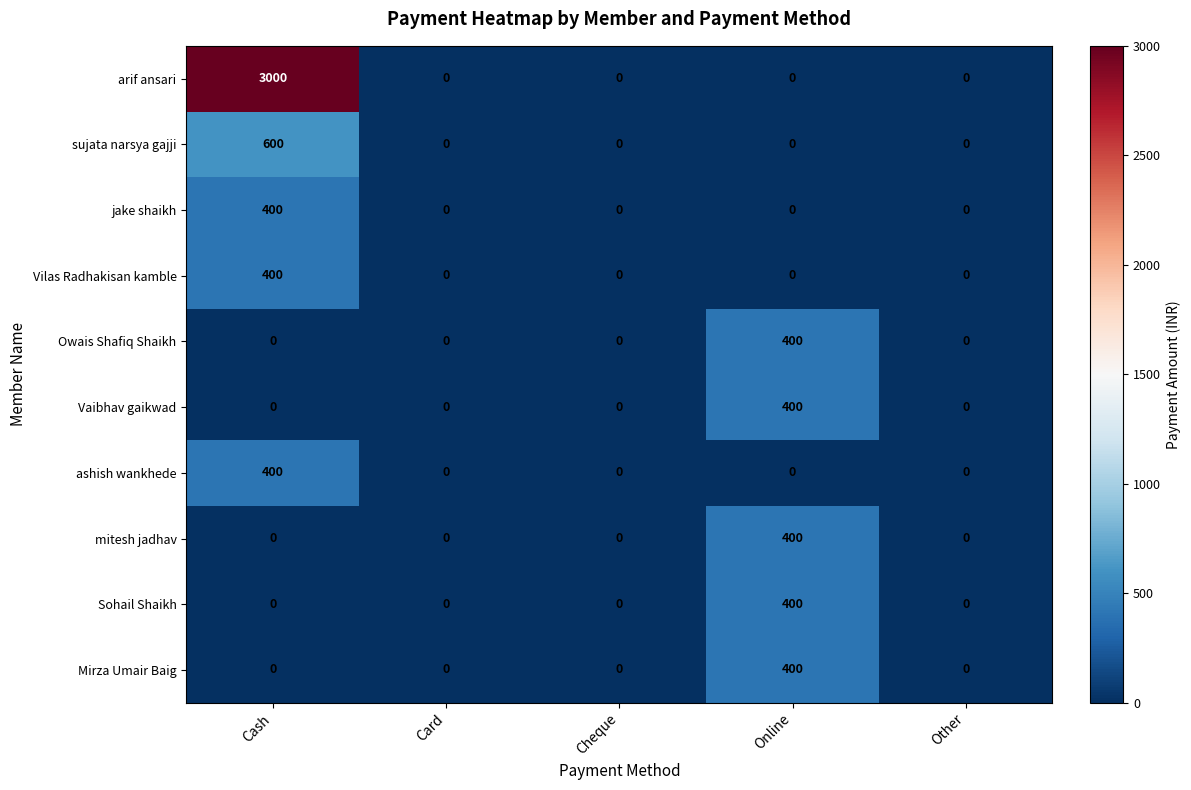

How many distinct data groups are displayed?

10